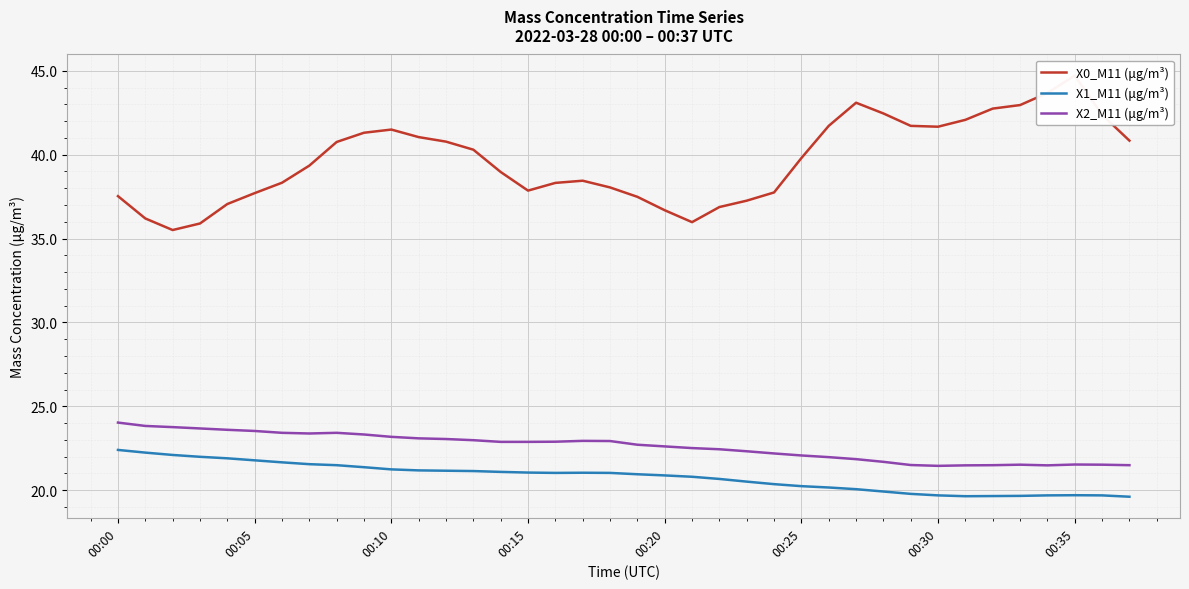

How many lines are shown in the chart?

3